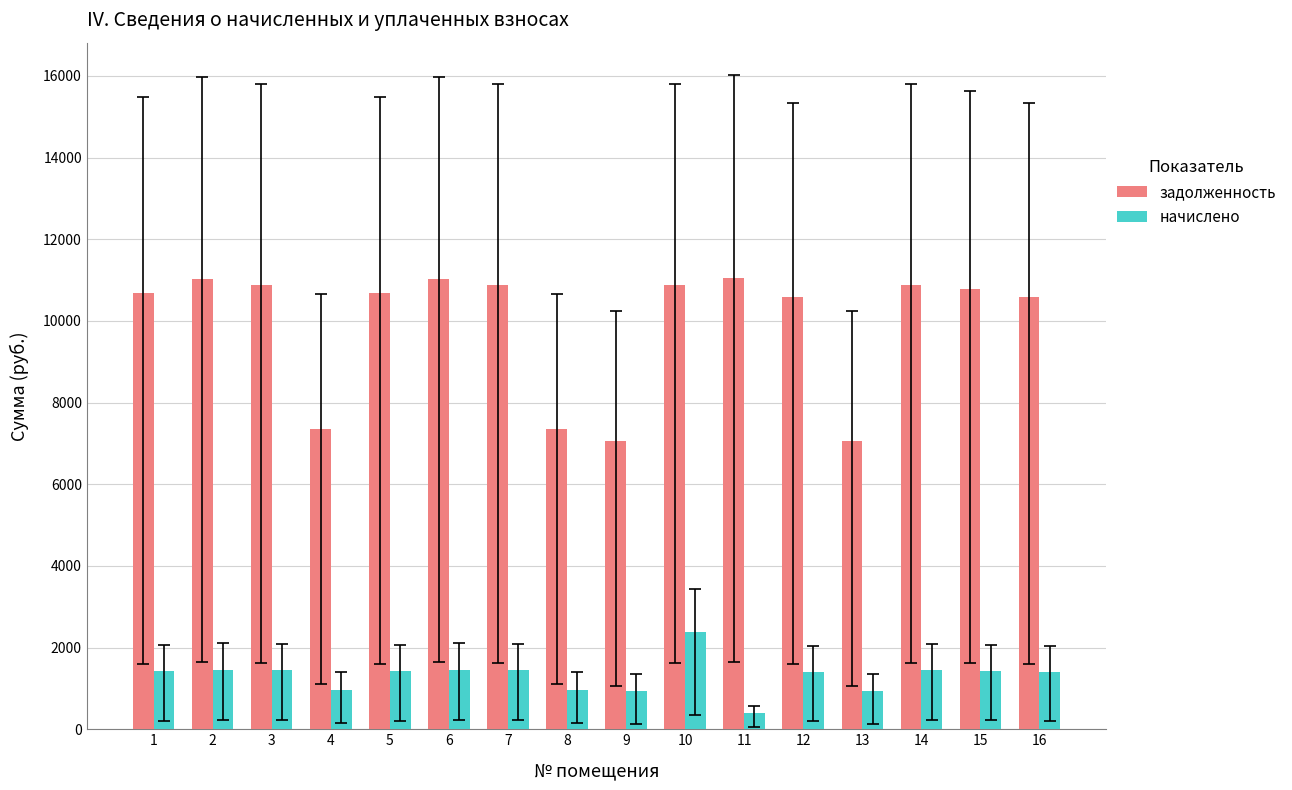

What is the sum of the начислено values at 16 and 12?

2803.2